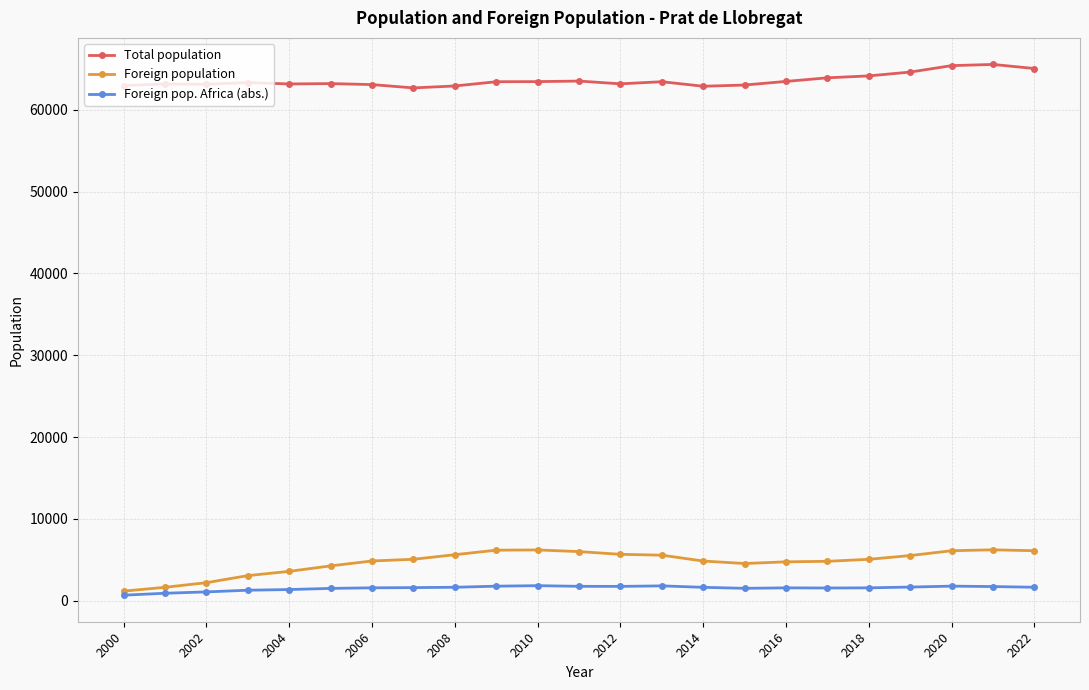

True or false: Foreign population and Total population intersect in this chart.

False